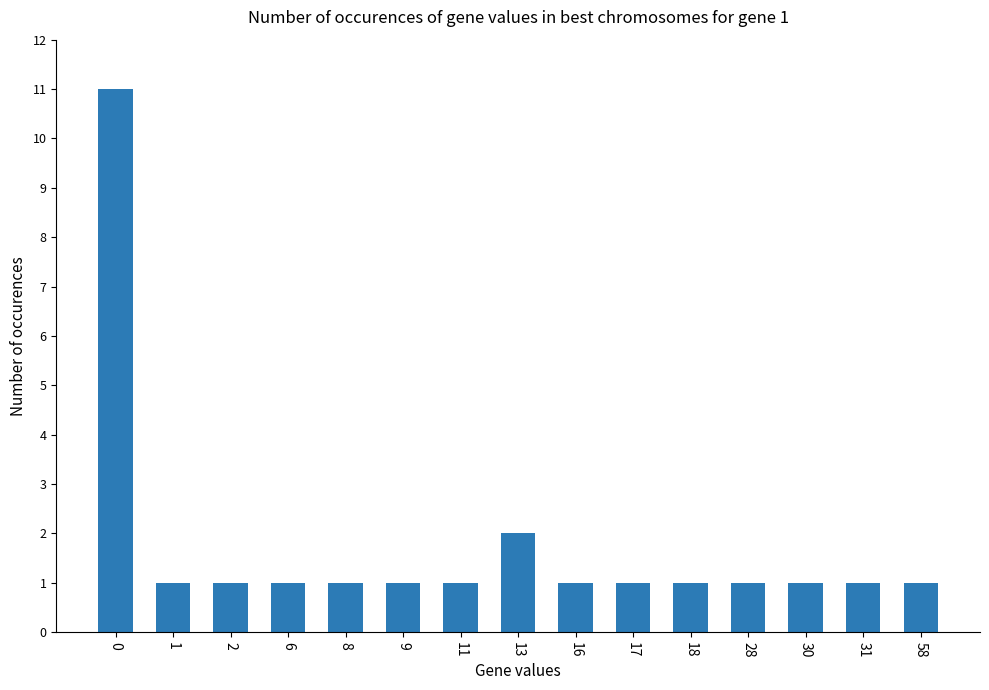

What is the value of the 2nd bar from the left?

1